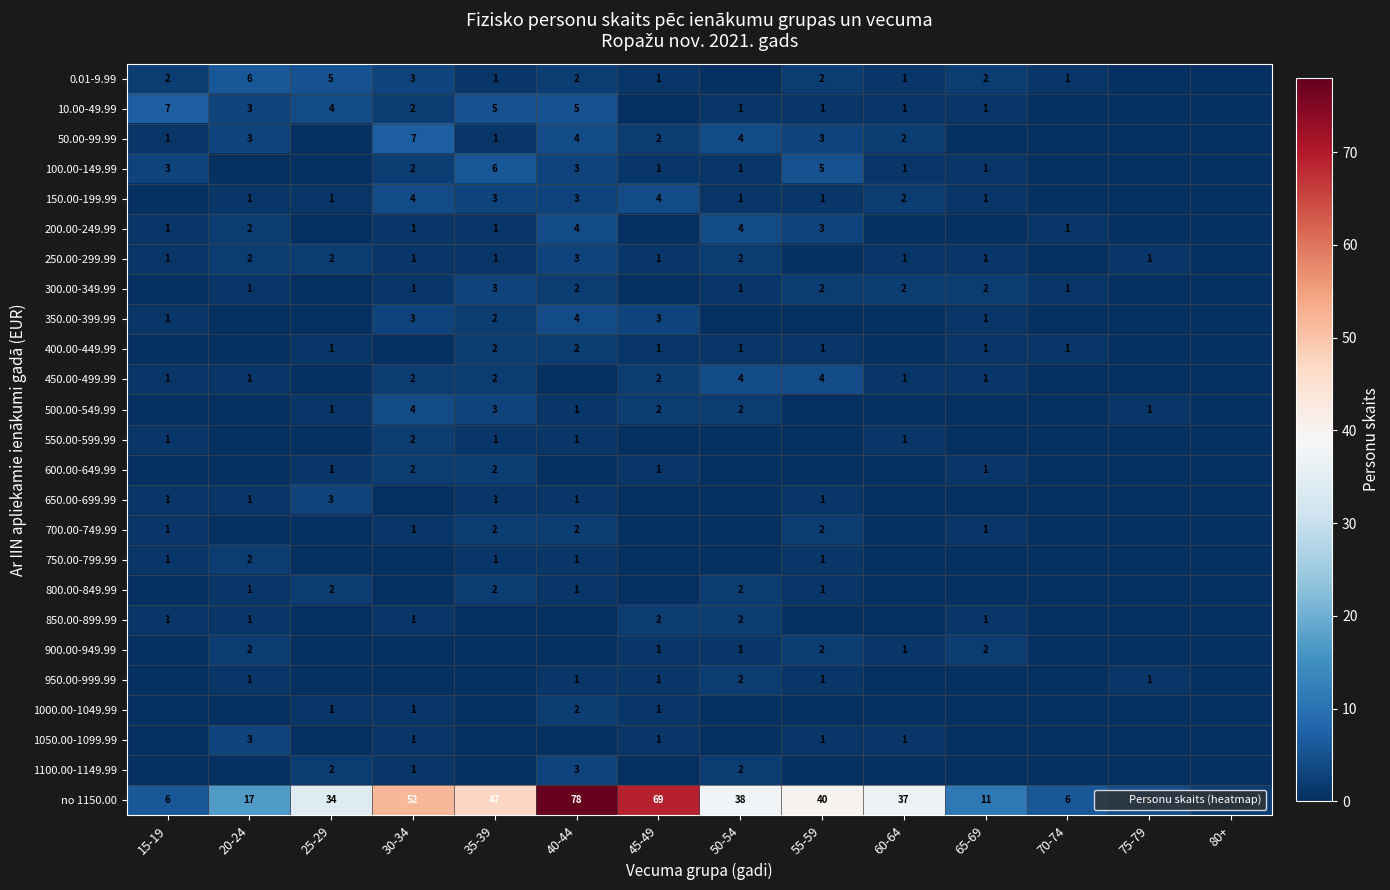

Read the 450.00-499.99 value at 45-49.

2